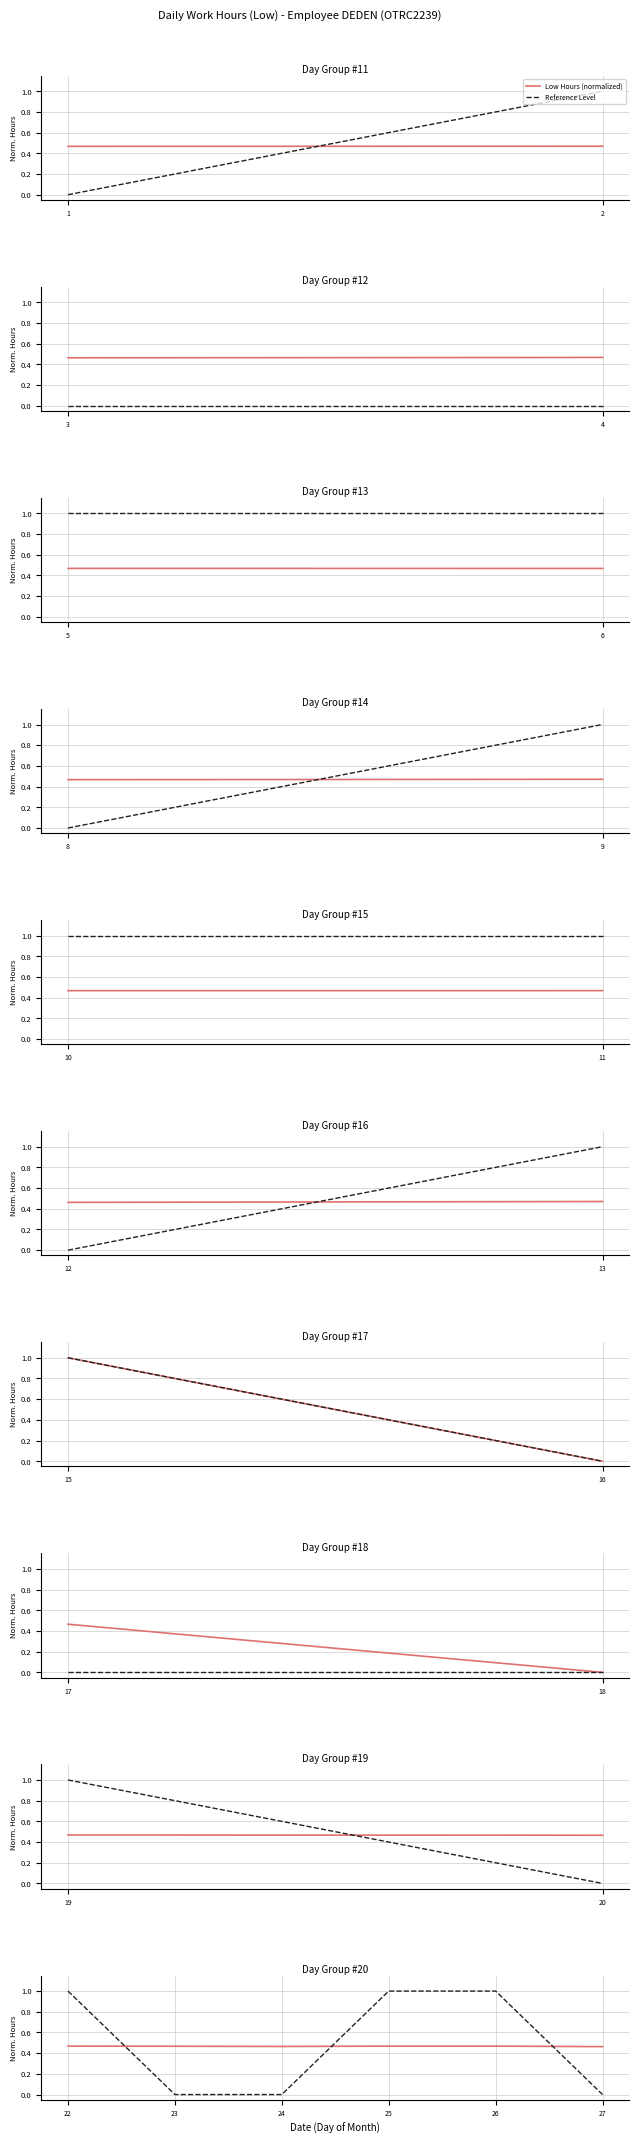

What is the total value across all series at 25?

1.5